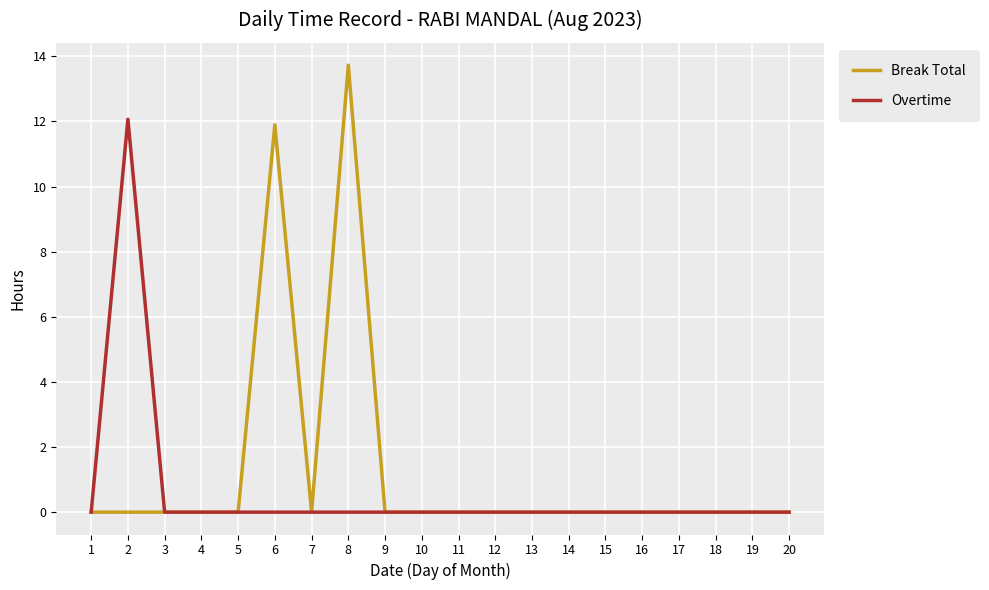

True or false: Overtime has more than 0 points higher than both neighbors.

True